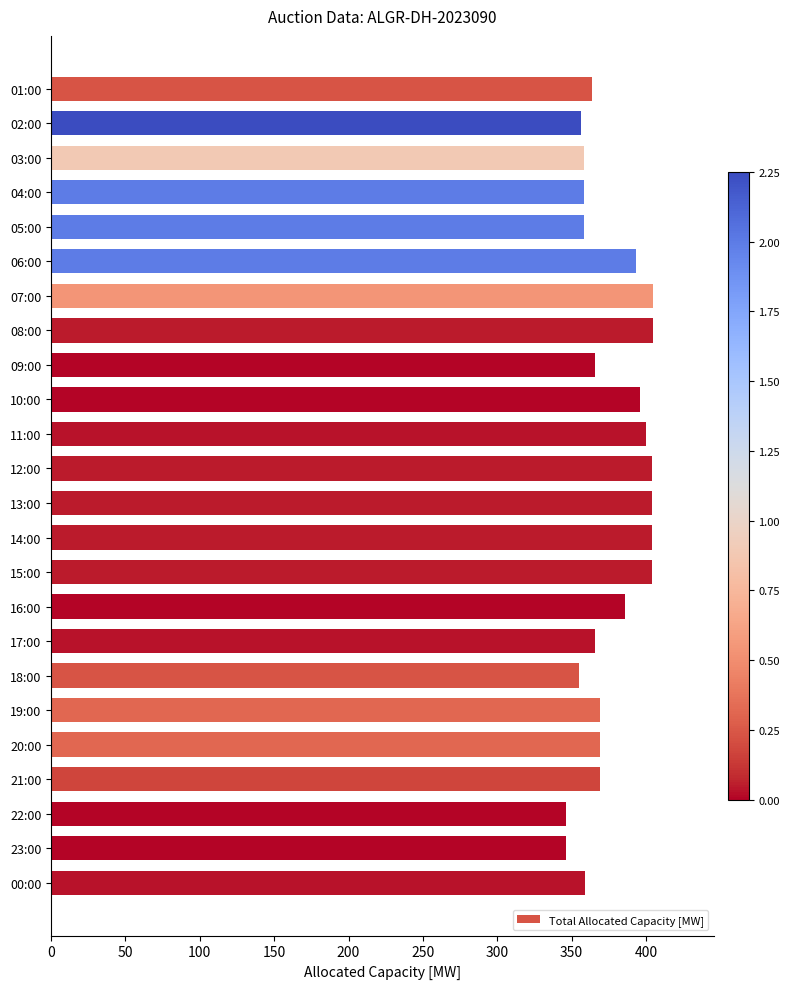

How many bars are there in total?

24